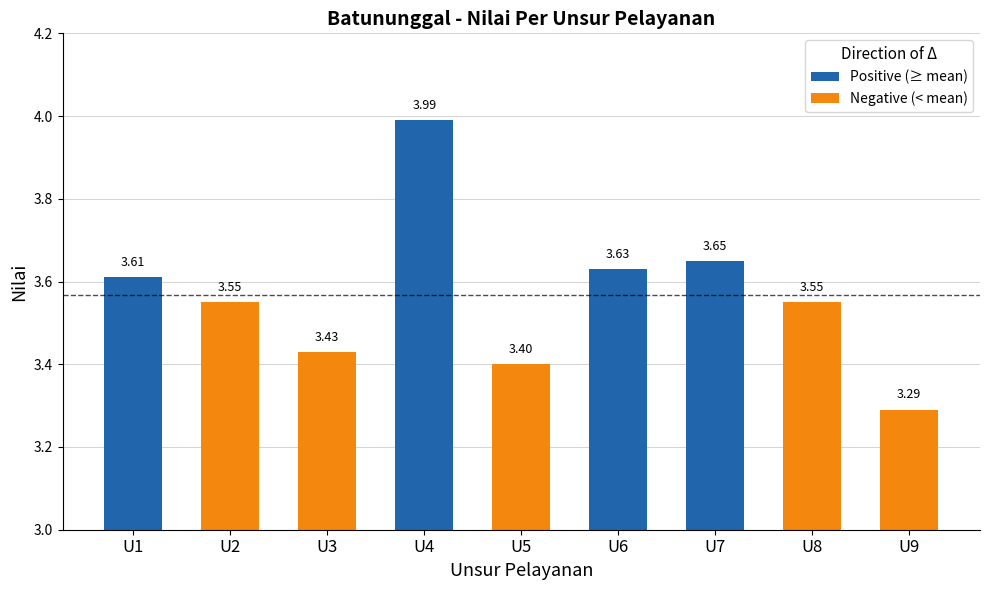

How many data points does each series have?

9